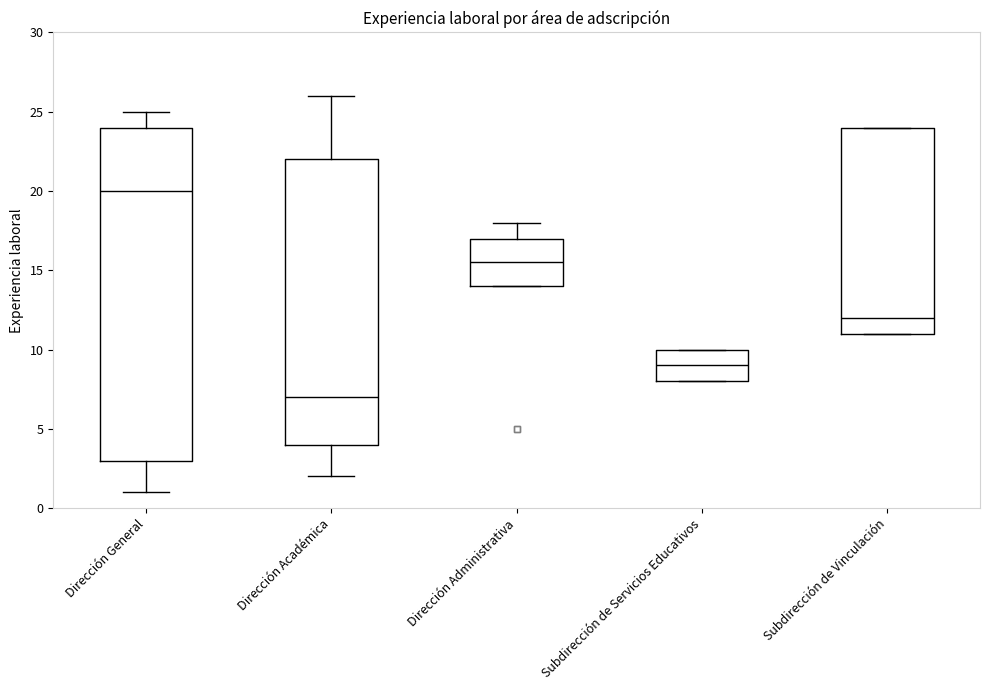

Which box has the lowest median line?

Dirección Académica